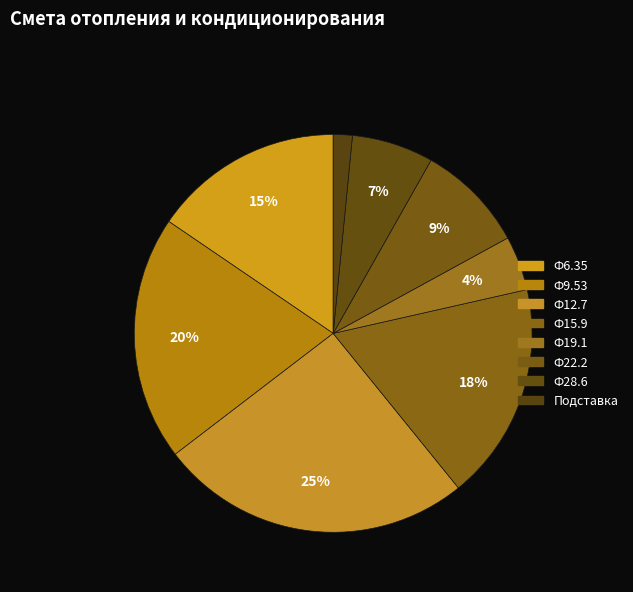

How many slices are in this pie chart?

8